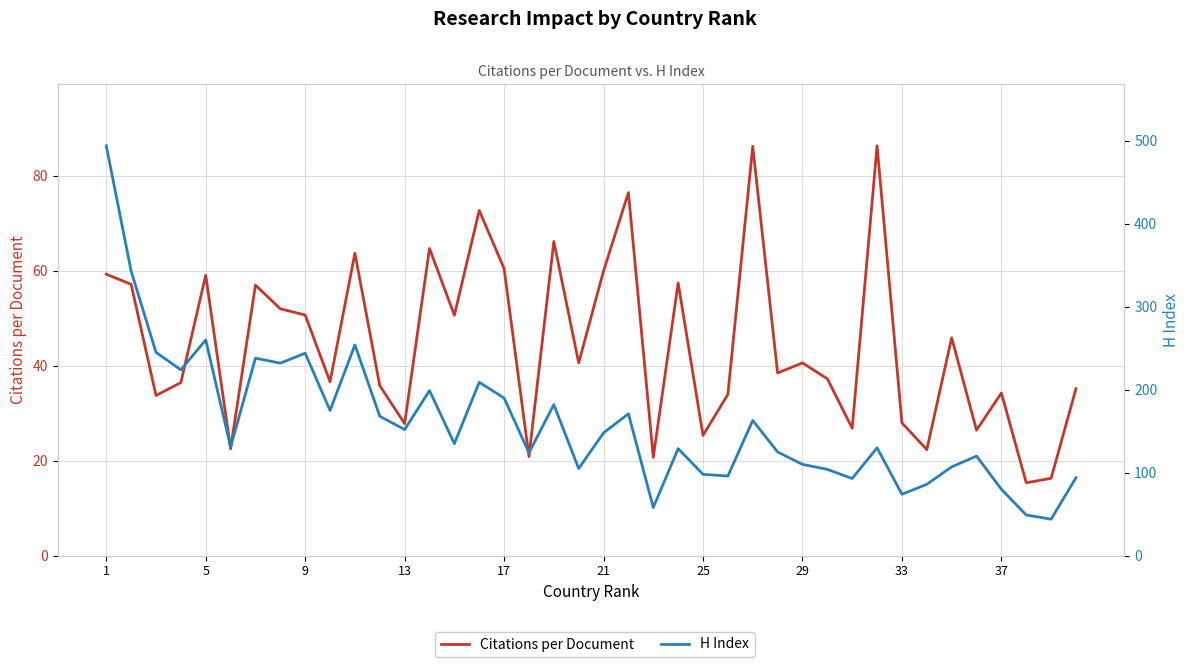

What are all the series names shown in the legend?

Citations per Document, H Index